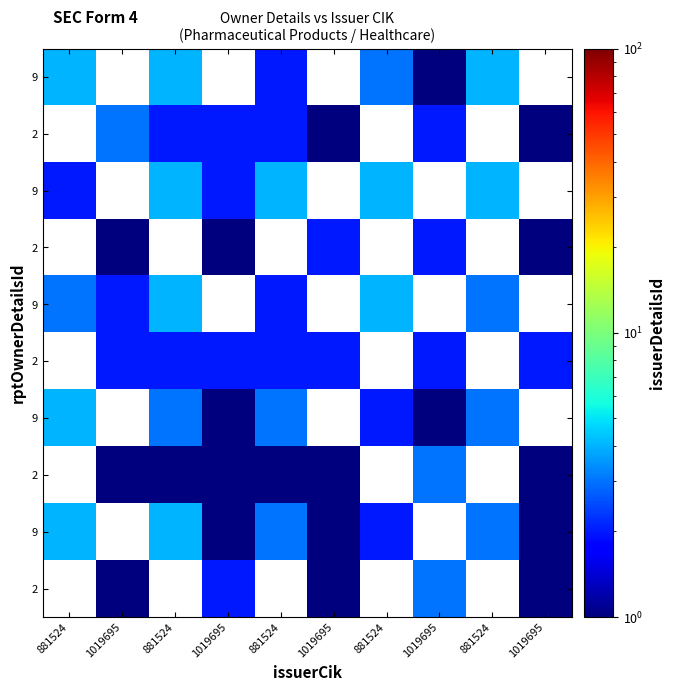

What is the spread (max minus min) of values at 881524?

2.0